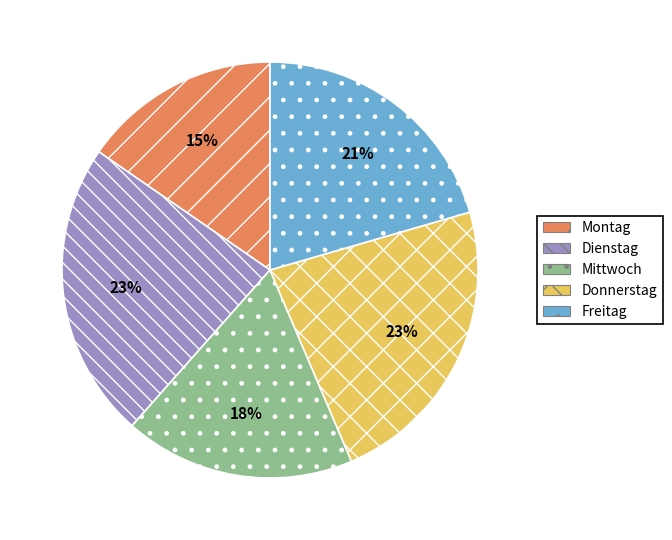

To the nearest percent, what percentage of the pie is Freitag?

21%